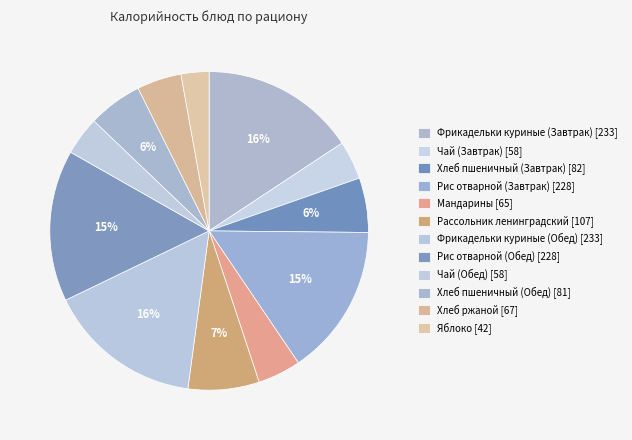

What is the change in value from Чай (Завтрак) to Хлеб пшеничный (Завтрак)?

+24.0